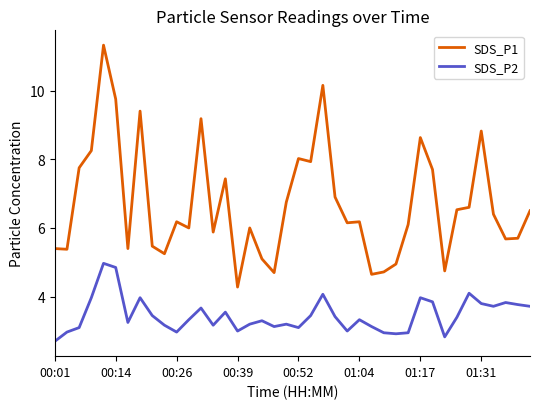

True or false: SDS_P1 has more than 2 points higher than both neighbors.

True